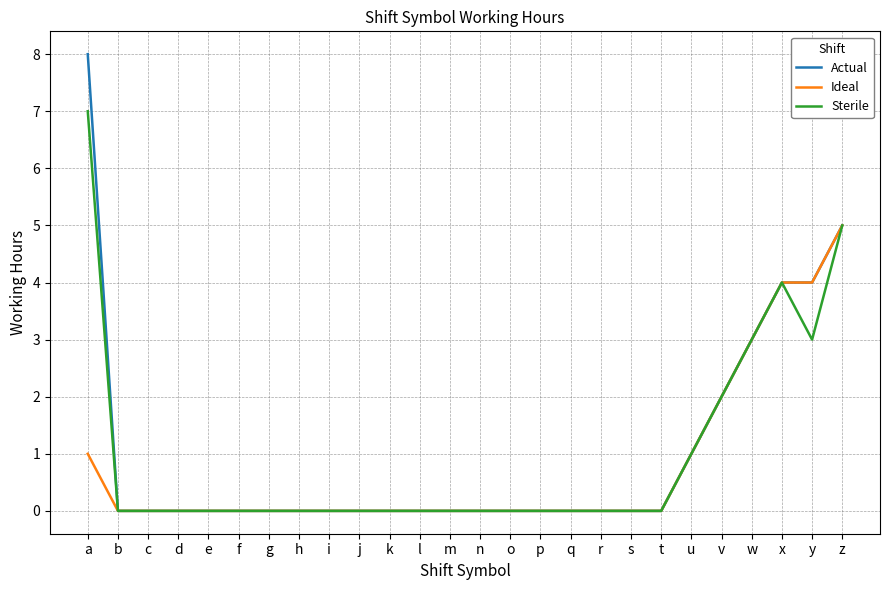

Rank the series by their maximum value, from highest to lowest.

Actual, Sterile, Ideal